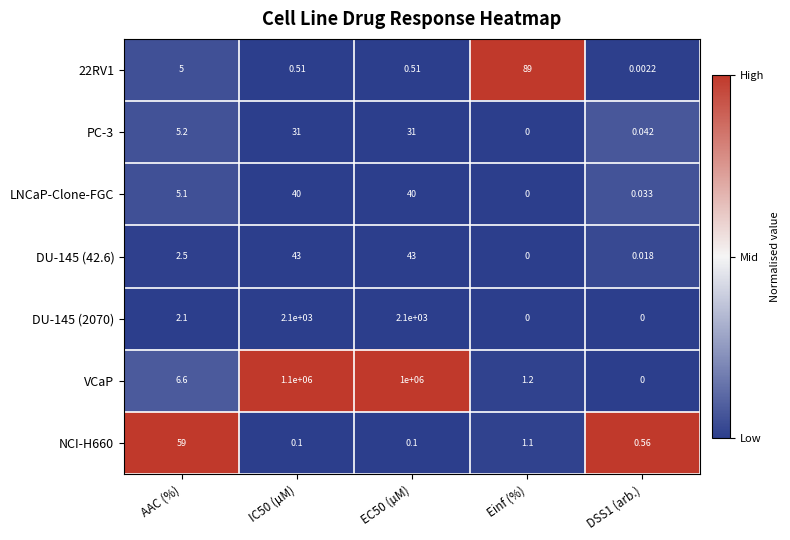

How many categories are shown in the chart?

5